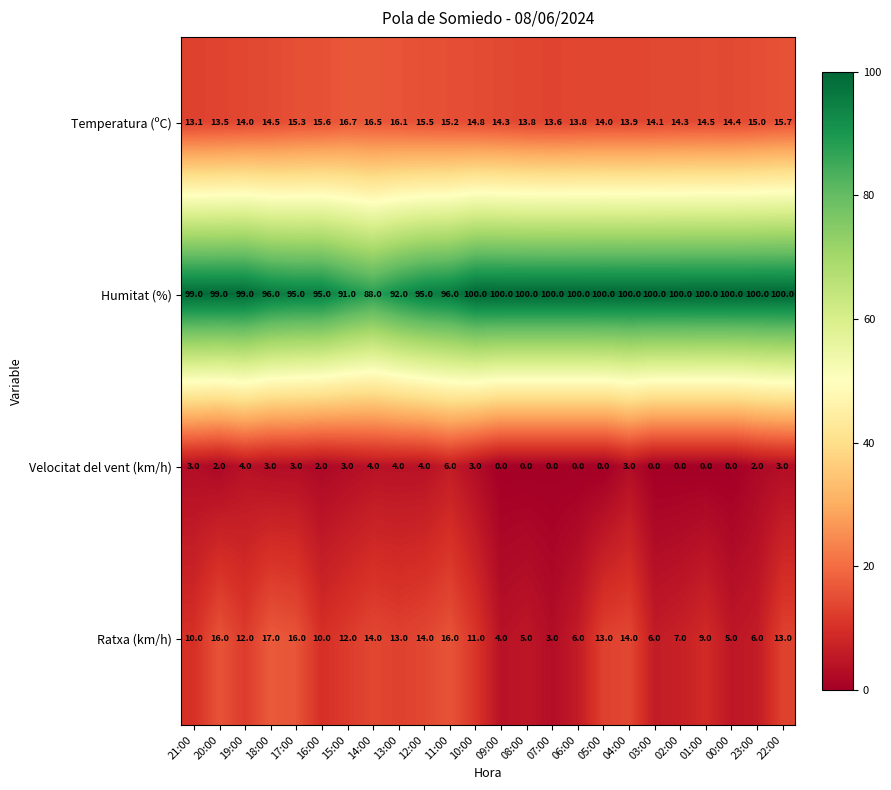

What is the difference between the second highest and second lowest values in the Velocitat del vent (km/h) series?

4.0